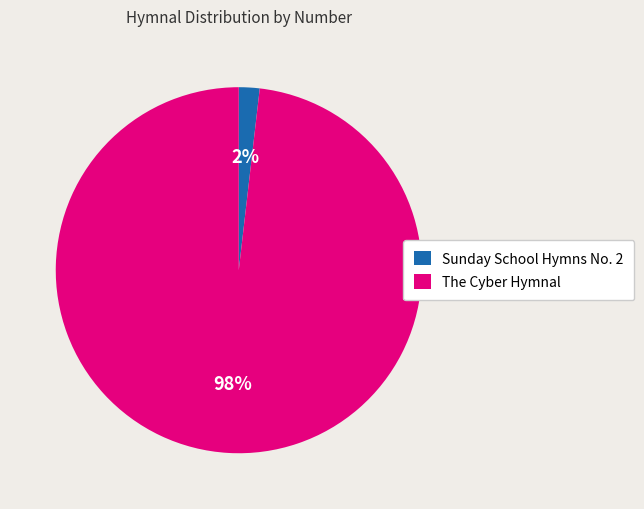

What is the majority slice?

The Cyber Hymnal